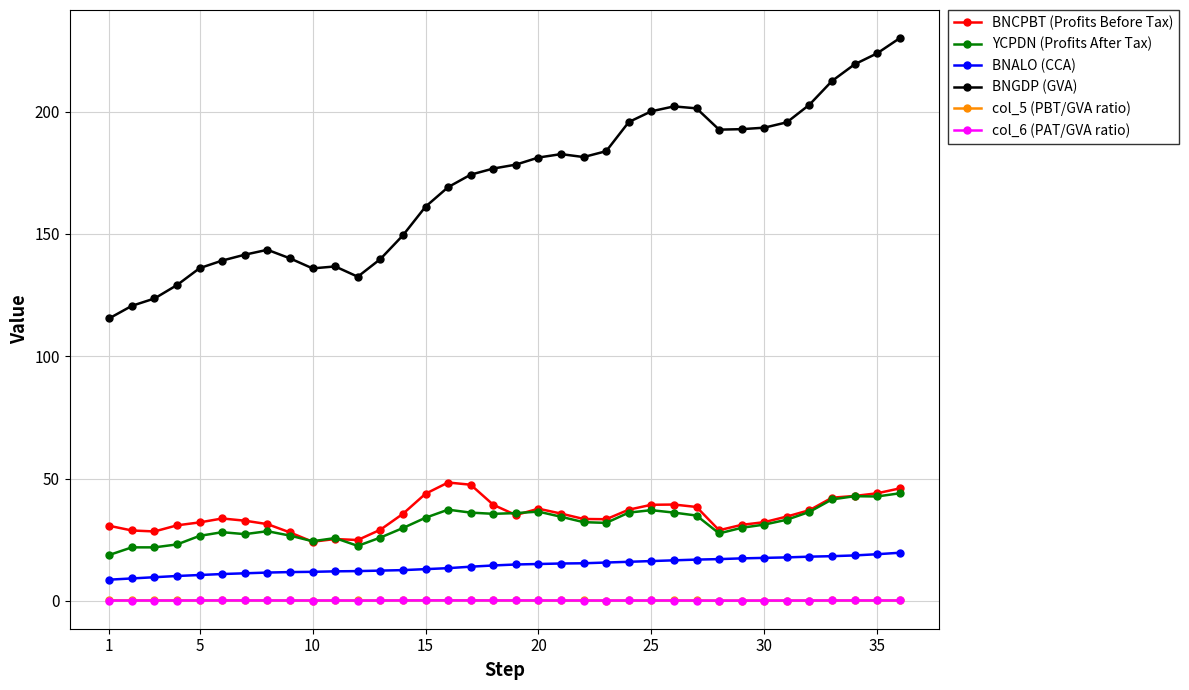

Which series has the largest range (max minus min)?

BNGDP (GVA)